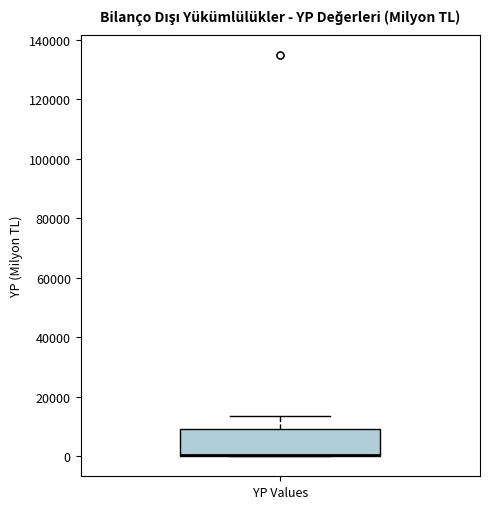

Where does the upper whisker of the box for YP Values end on the y-axis? The values are not printed on the chart, so give them approximately, as read against the axis.

14000